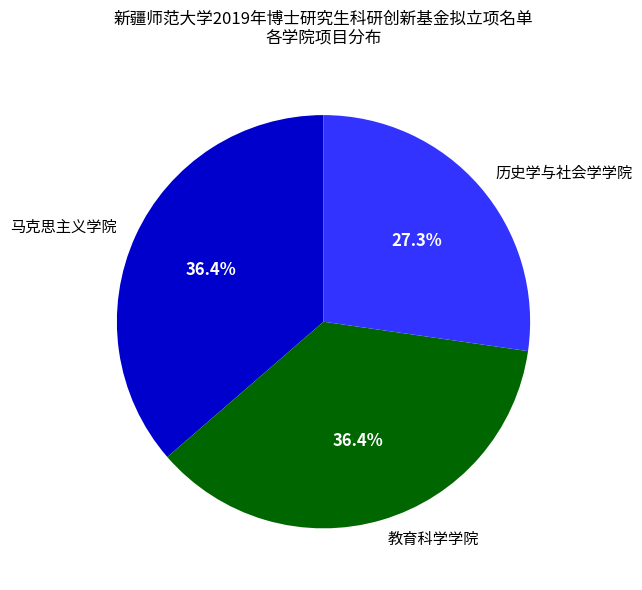

What is the smallest slice in the pie chart?

历史学与社会学学院